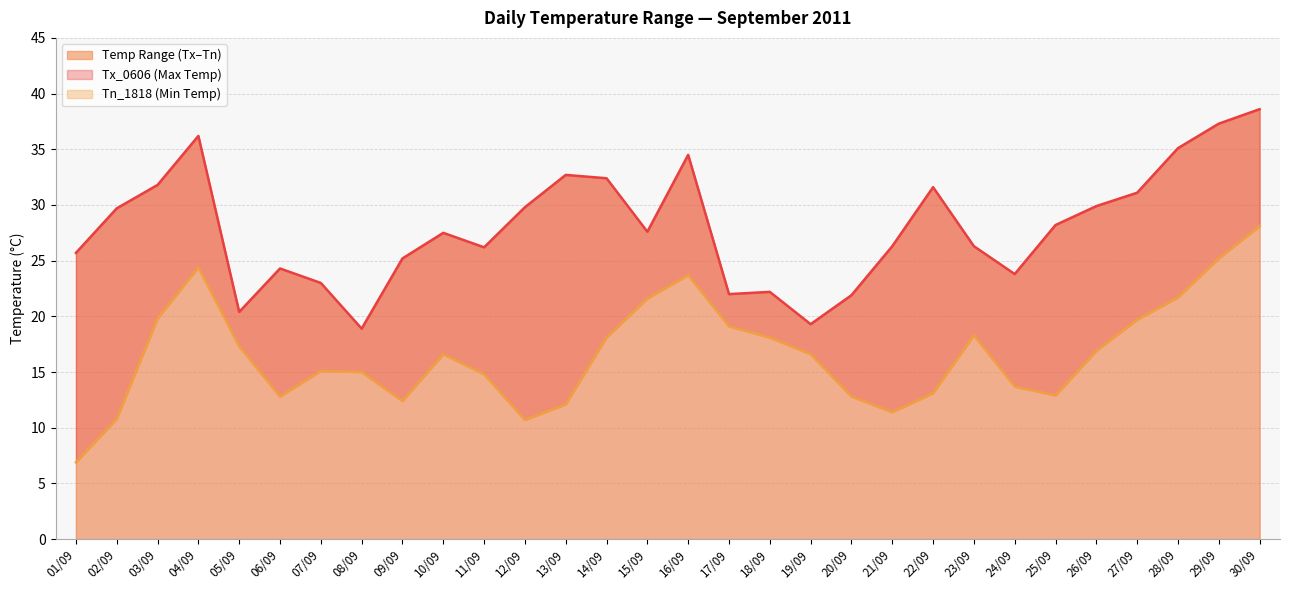

What is the minimum value for Tx_0606?

18.9